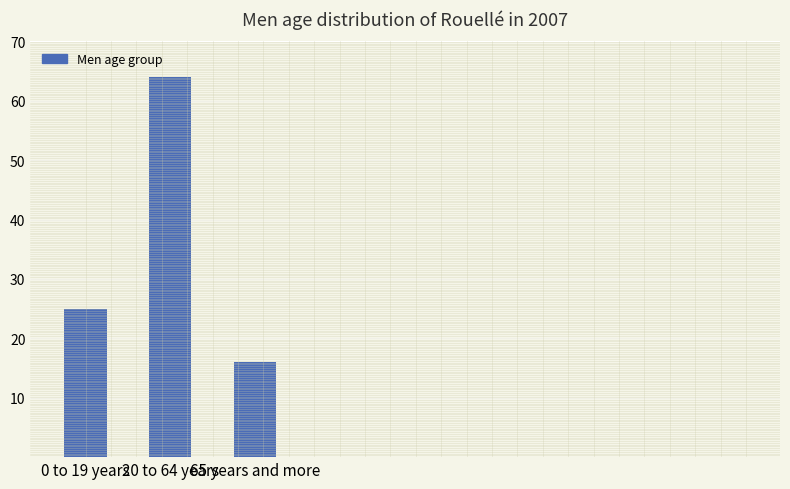

How many values are below 25?

1